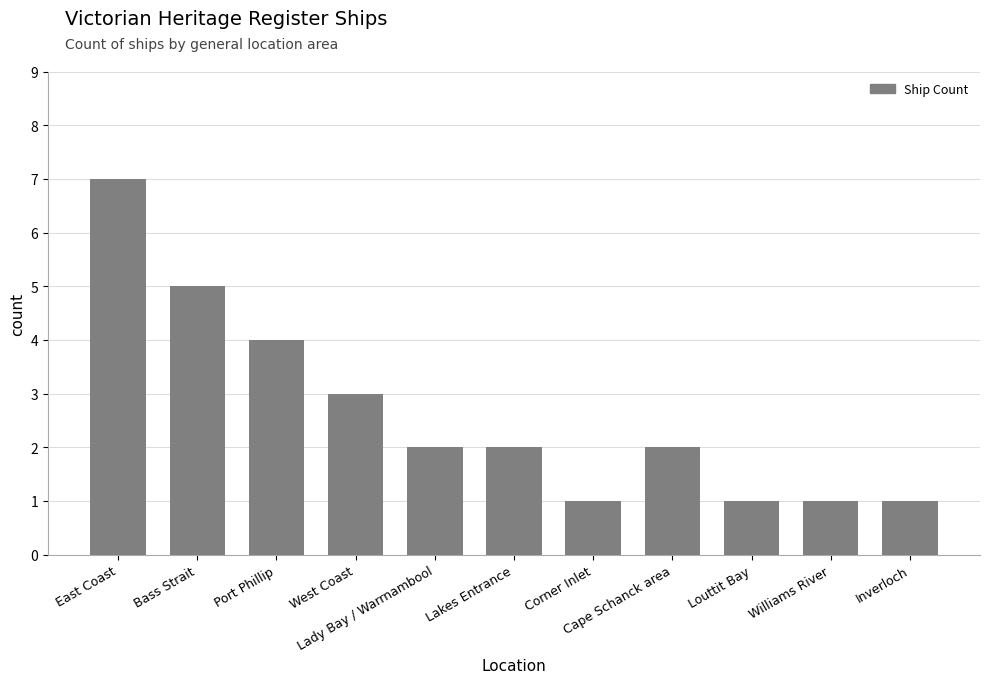

What is the label of the 2nd bar from the right?

Williams River